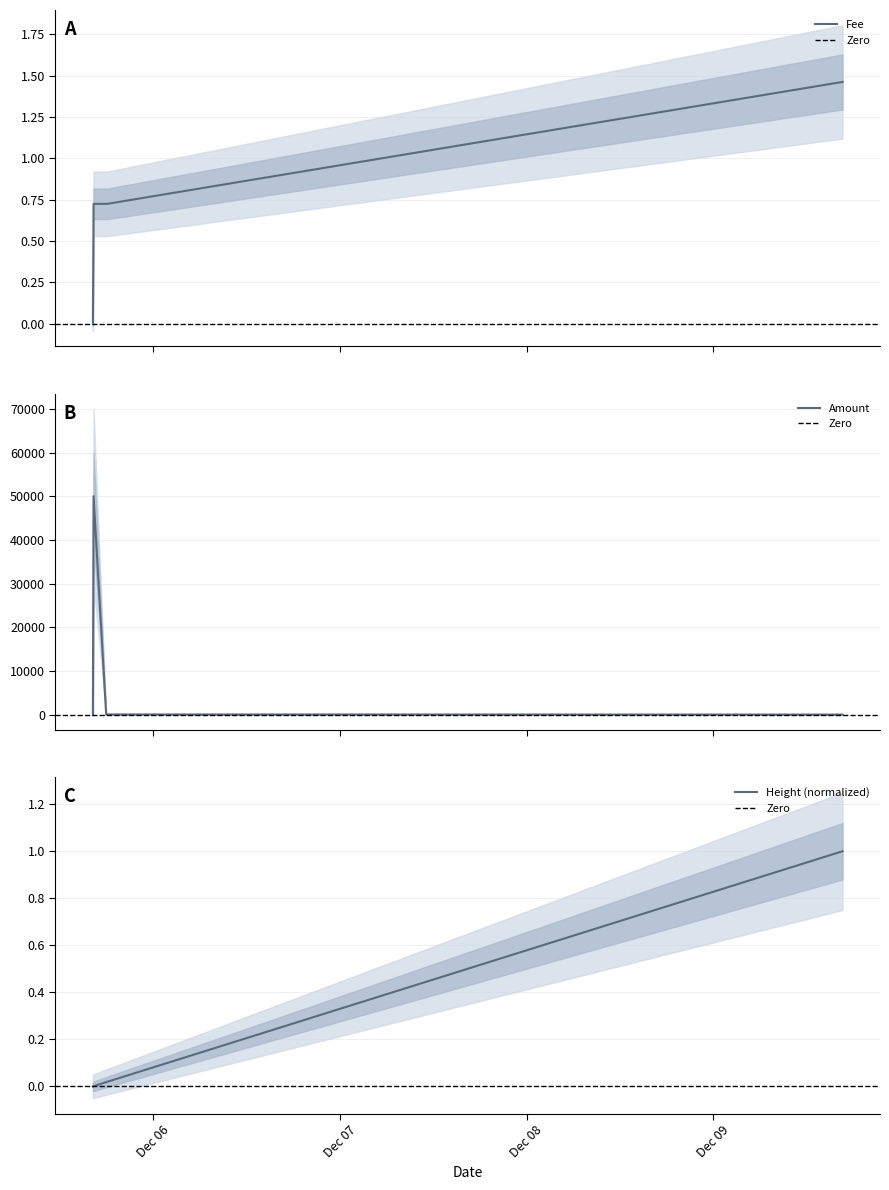

True or false: Height has more than 1 interior local peaks.

False